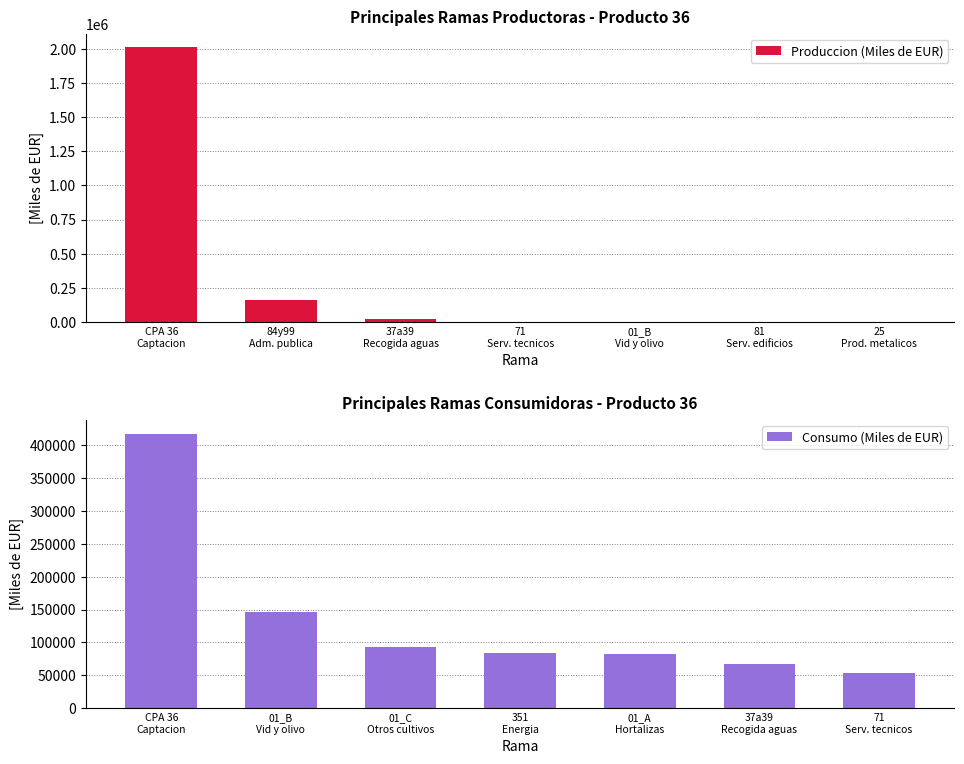

What is the sum of all Produccion (Miles de EUR) values?

2190457